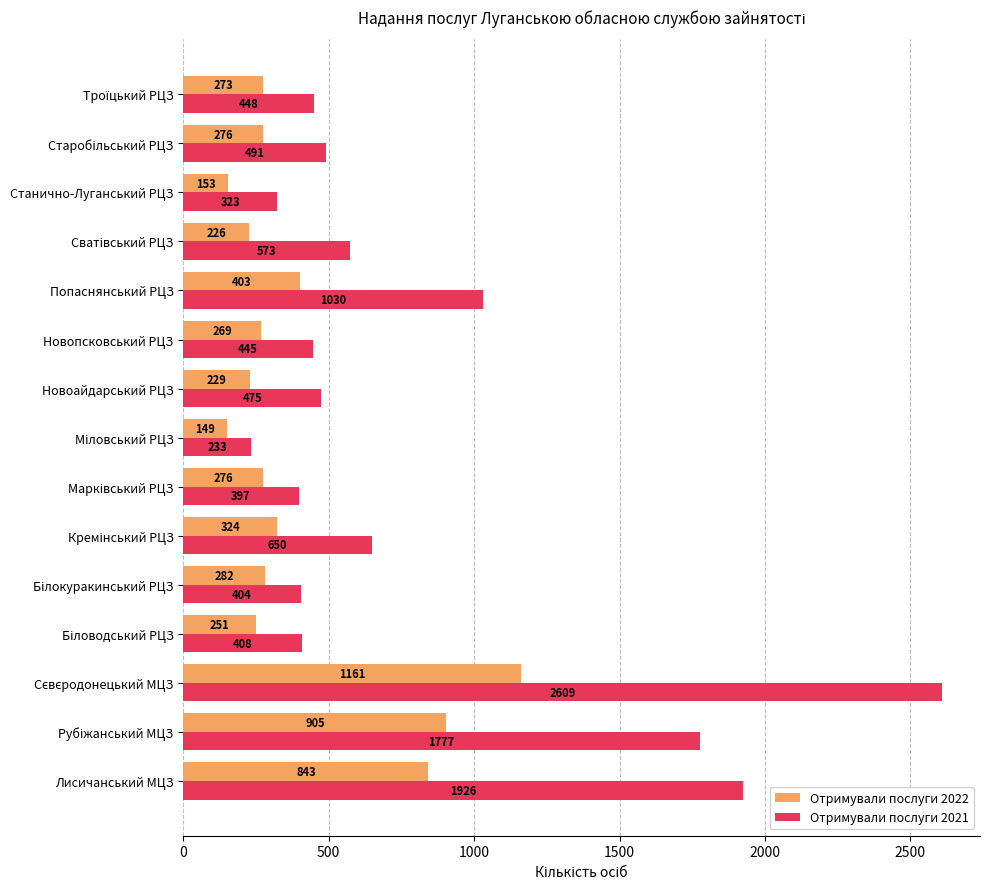

Is it true that Отримували послуги 2022 equals 269 at Новопсковський РЦЗ?

True